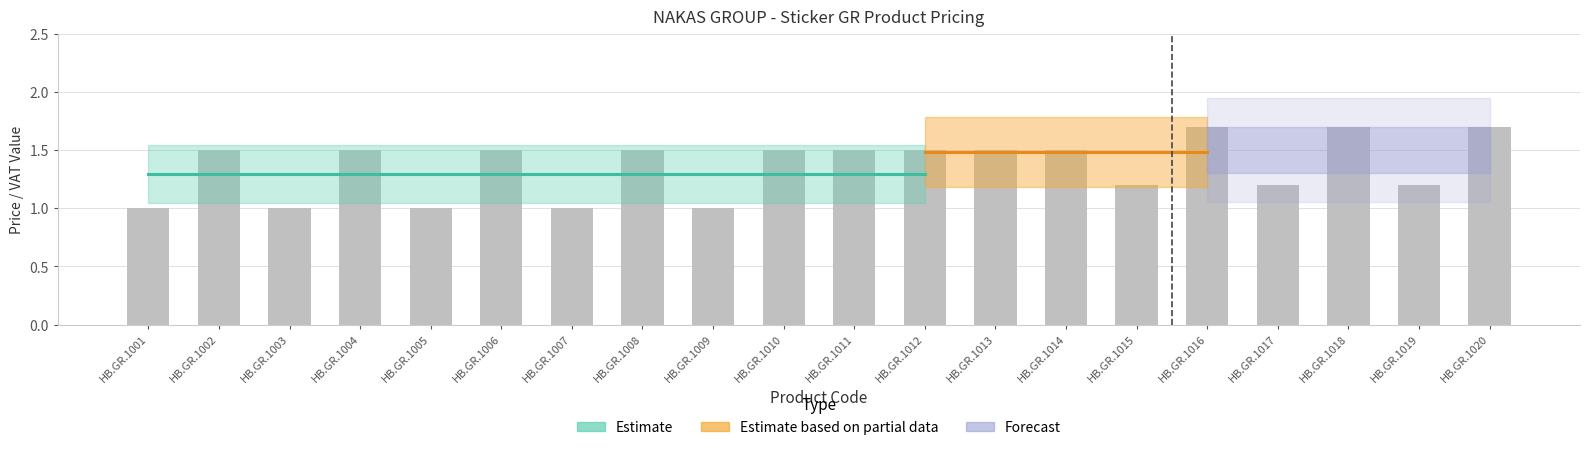

What is the change in value from HB.GR.1003 to HB.GR.1012?

+0.5